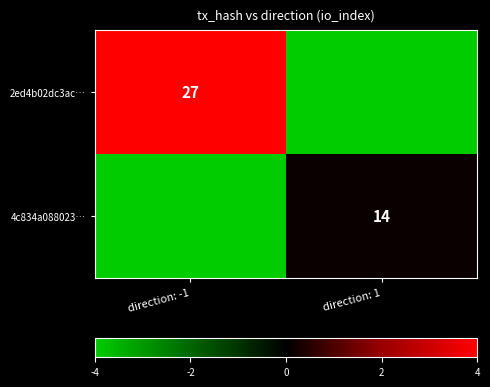

At how many categories does at least one series exceed 2?

1